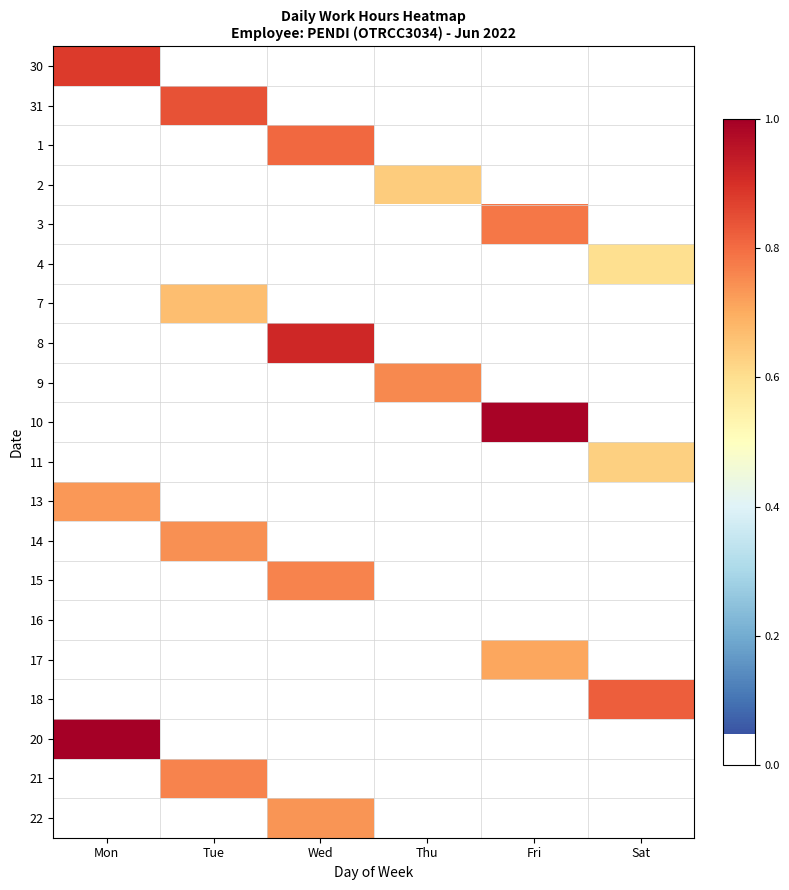

Which label corresponds to the largest value in the chart?

Mon